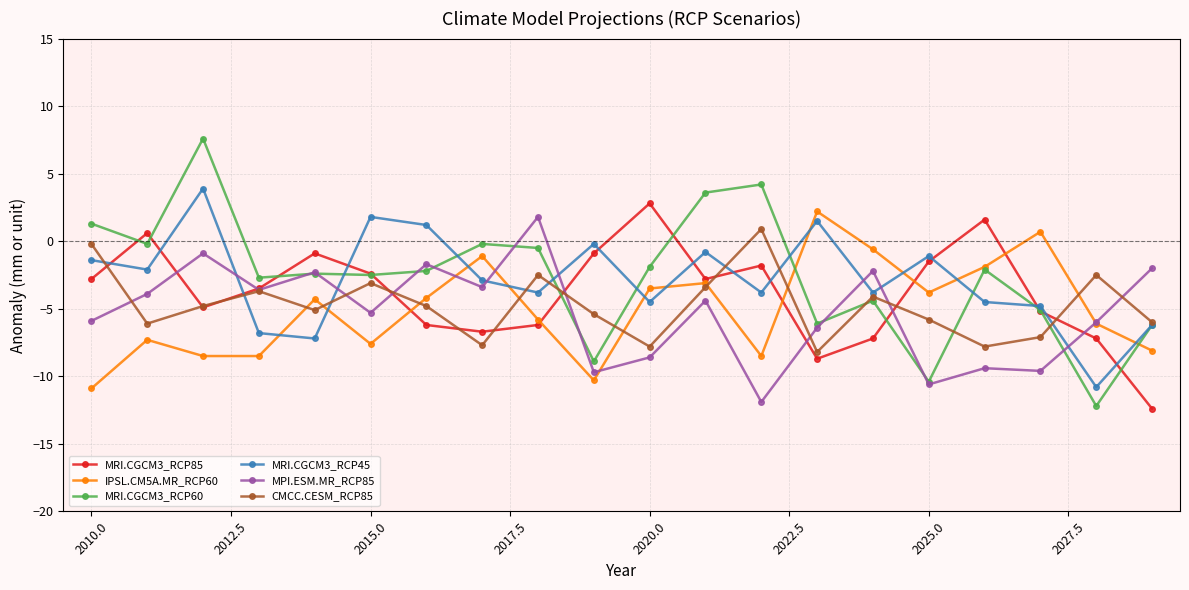

How many distinct data groups are displayed?

6